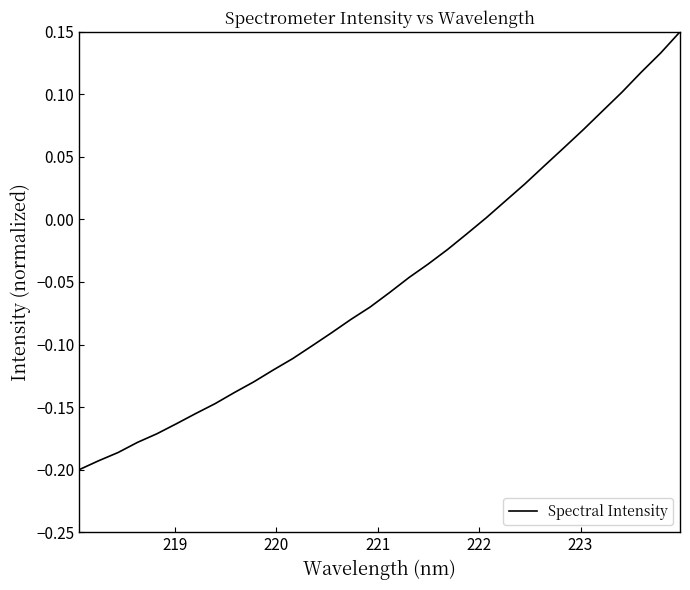

Does the chart display data point markers on the line(s)?

No